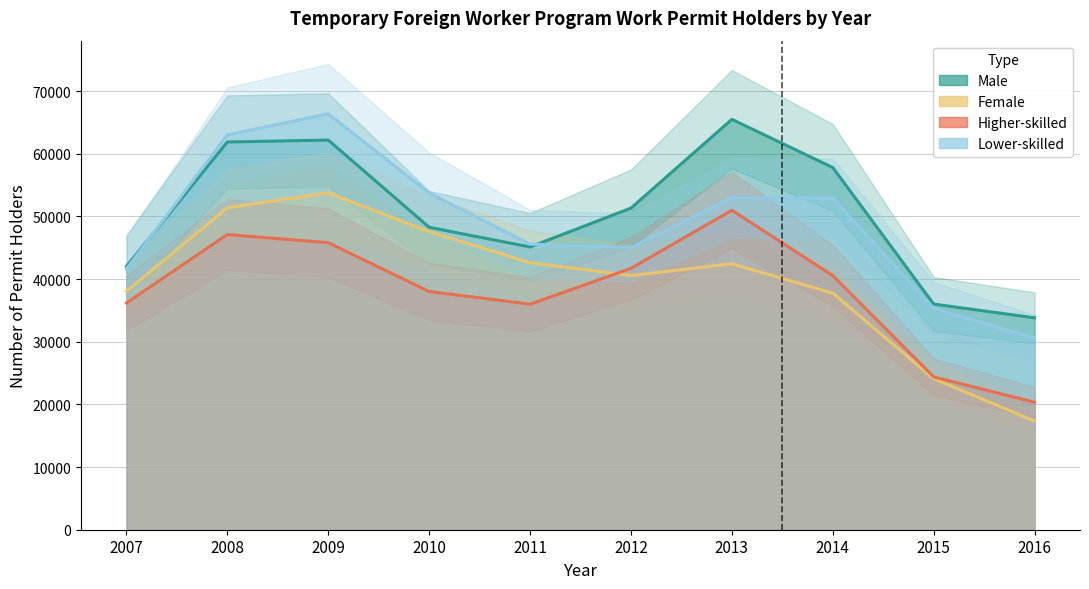

Reading left to right, extract all data points from this chart.

Male: 42013	61866	62175	48251	45116	51321	65481	57791	36001	33814
Female: 38038	51373	53761	47562	42617	40553	42439	37747	24096	17341
Higher-skilled: 36178	47099	45795	38013	35987	41698	50972	40559	24386	20334
Lower-skilled: 41611	63010	66355	53743	45566	45027	53000	52874	35306	30590